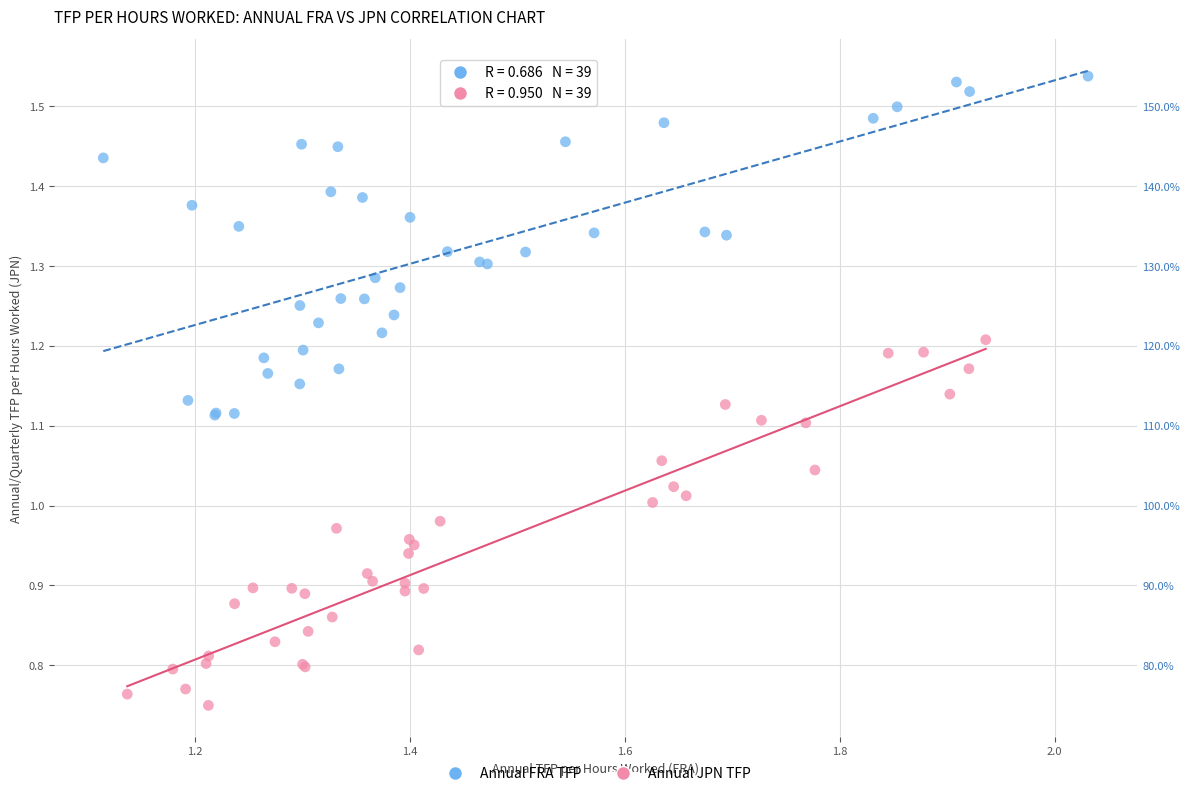

Which series reaches the minimum Y coordinate?

Annual JPN TFP